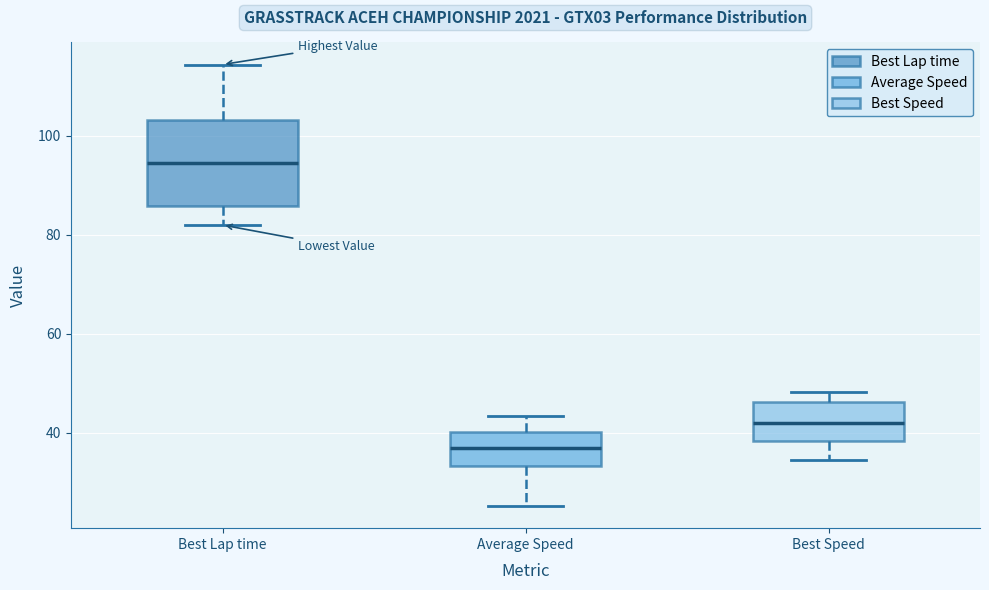

Reading left to right, read every box against the y-axis: the position of its median line, the range the box covers, and the ends of its whiskers. The values are not printed on the chart, so give them approximately, as read against the axis.

Best Lap time: median 94, box 86 to 104, whiskers 82 to 114
Average Speed: median 38, box 34 to 40, whiskers 26 to 44
Best Speed: median 42, box 38 to 46, whiskers 34 to 48